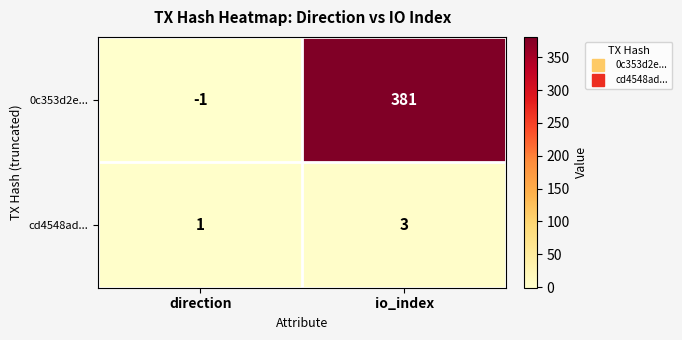

What is the average value of the 0c353d2e... series?

190